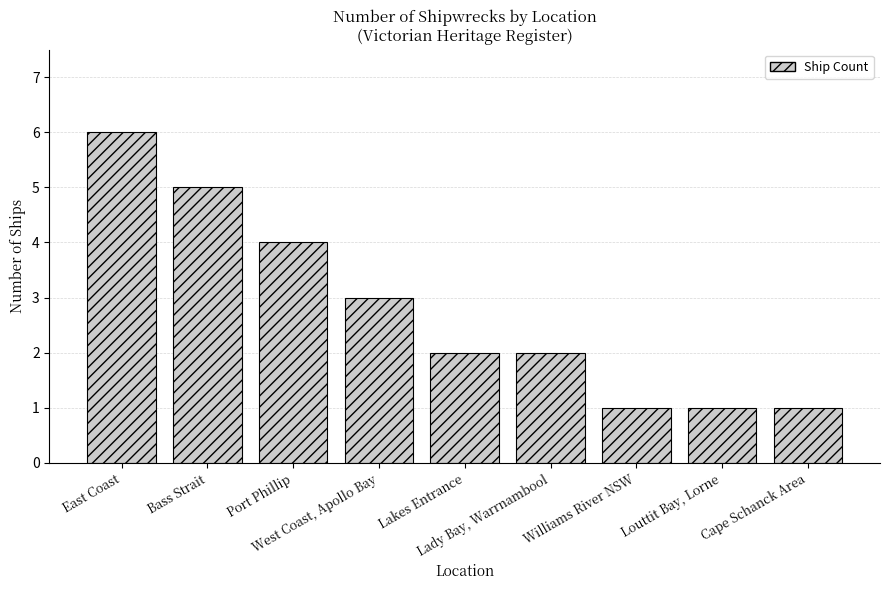

What is the approximate value at Bass Strait?

5